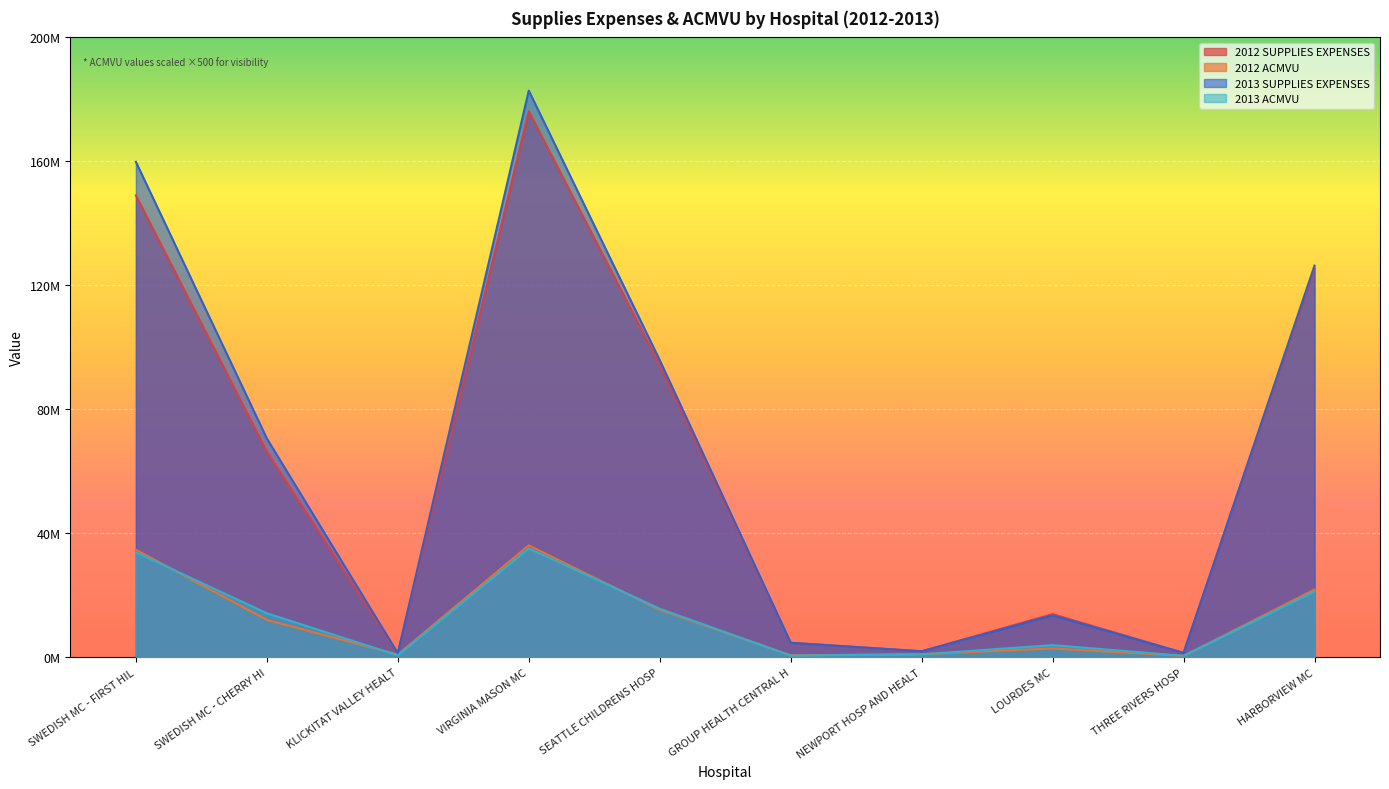

The value of 2013 SUPPLIES EXPENSES at THREE RIVERS HOSP is 2108604. True or false?

False